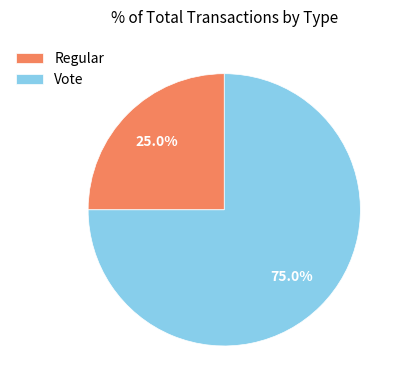

Rank the categories by value from lowest to highest.

Regular, Vote